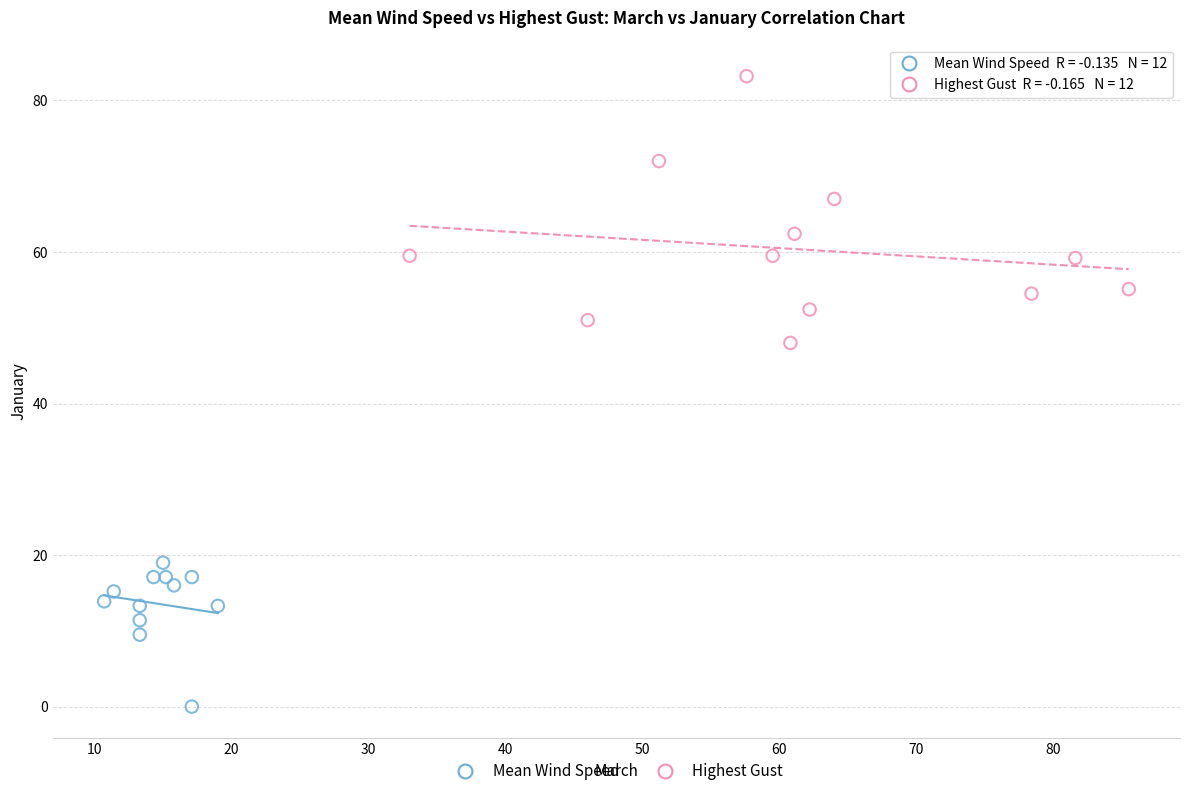

Which series has the widest spread of Y values?

Highest Gust